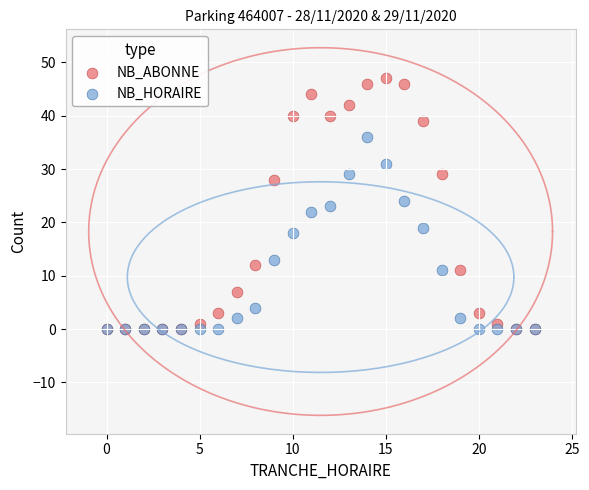

Which series has the largest Y range (max minus min)?

NB_ABONNE